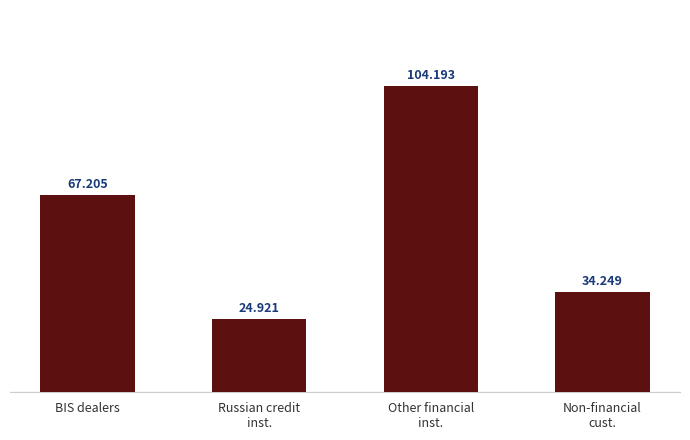

At which label is the value closest to 64556?

BIS dealers